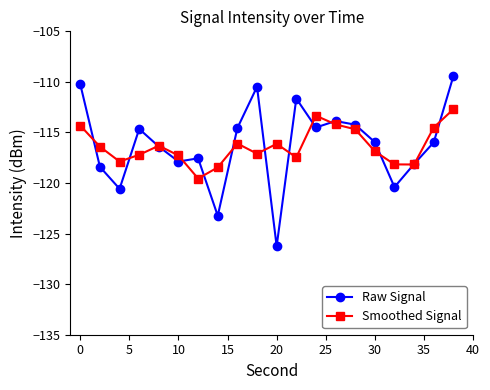

What is the minimum value shown in the chart?

-126.2